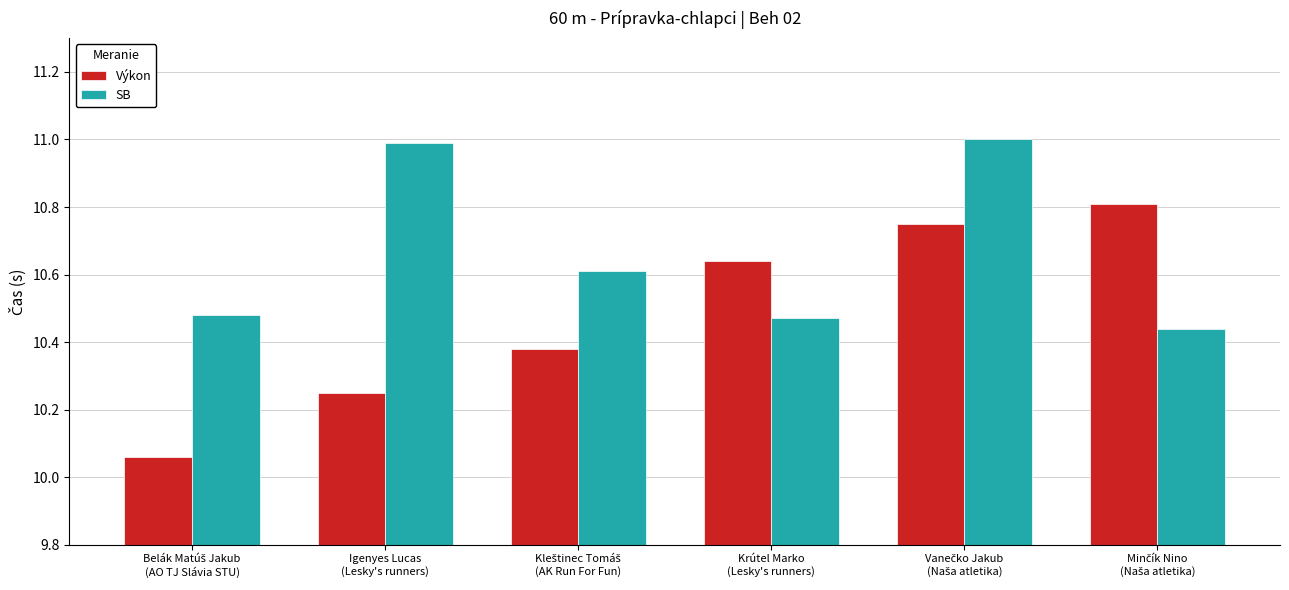

List the series in order of their overall mean, highest first.

SB, Výkon